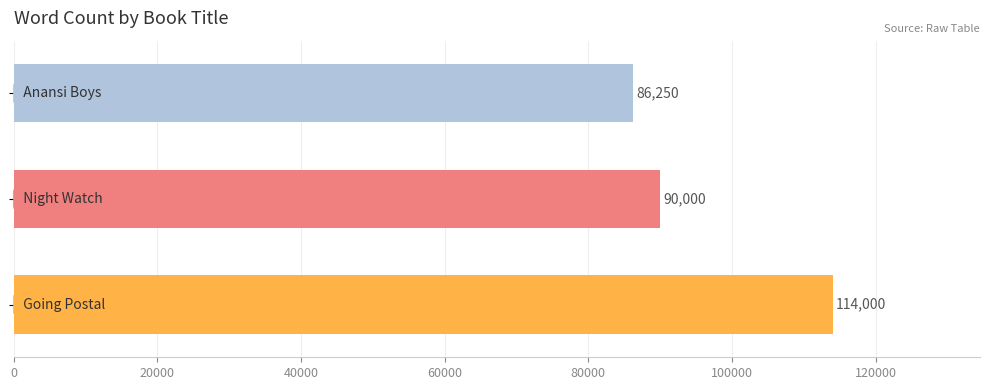

Reading bottom to top, transcribe all the data shown in this chart.

114000	90000	86250